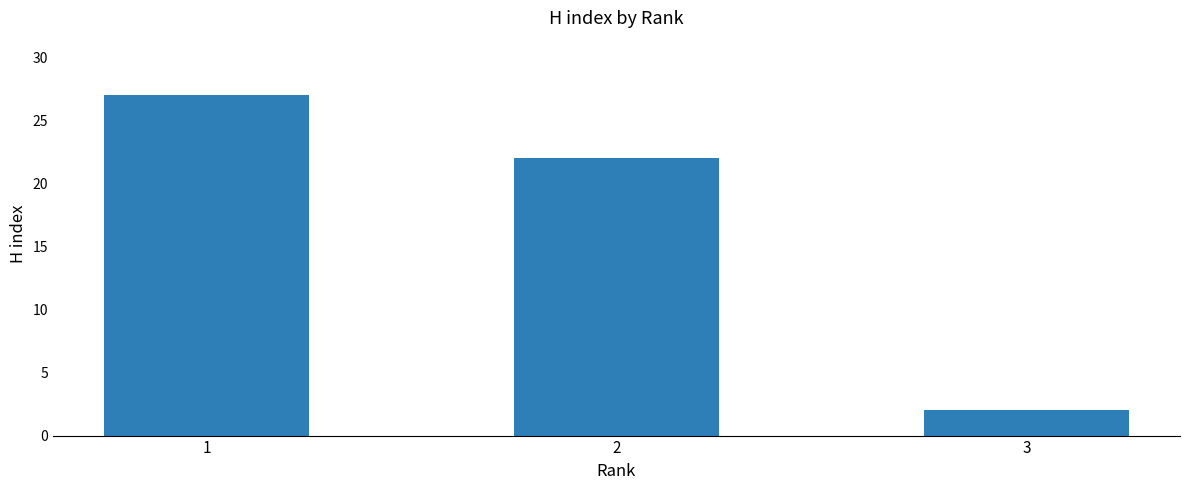

What is the sum of the values at 2 and 1?

49